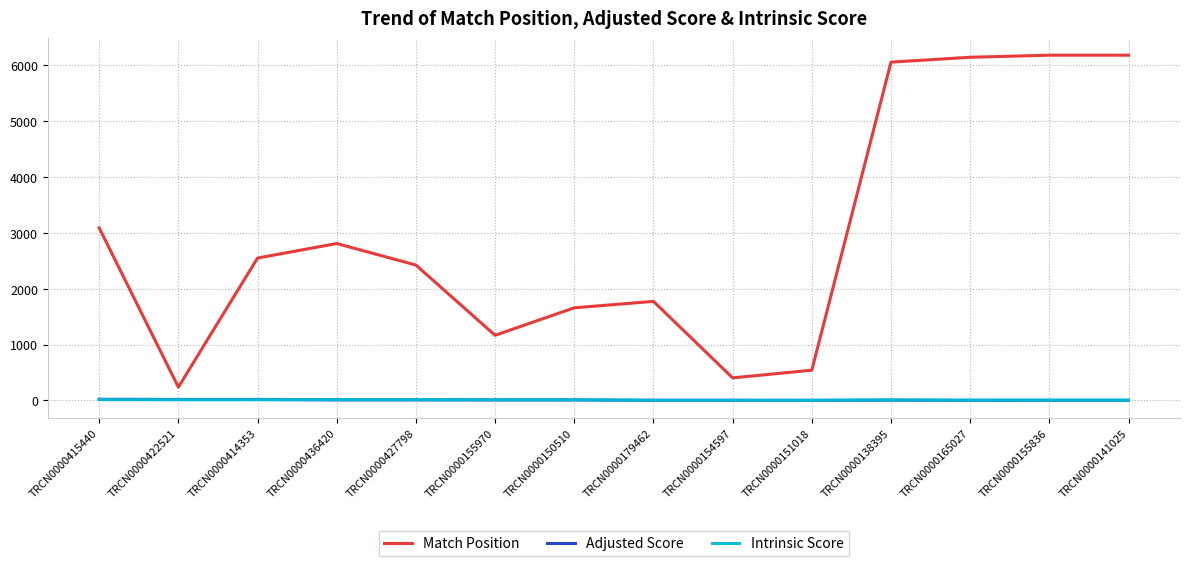

Does the chart have visible grid lines?

Yes